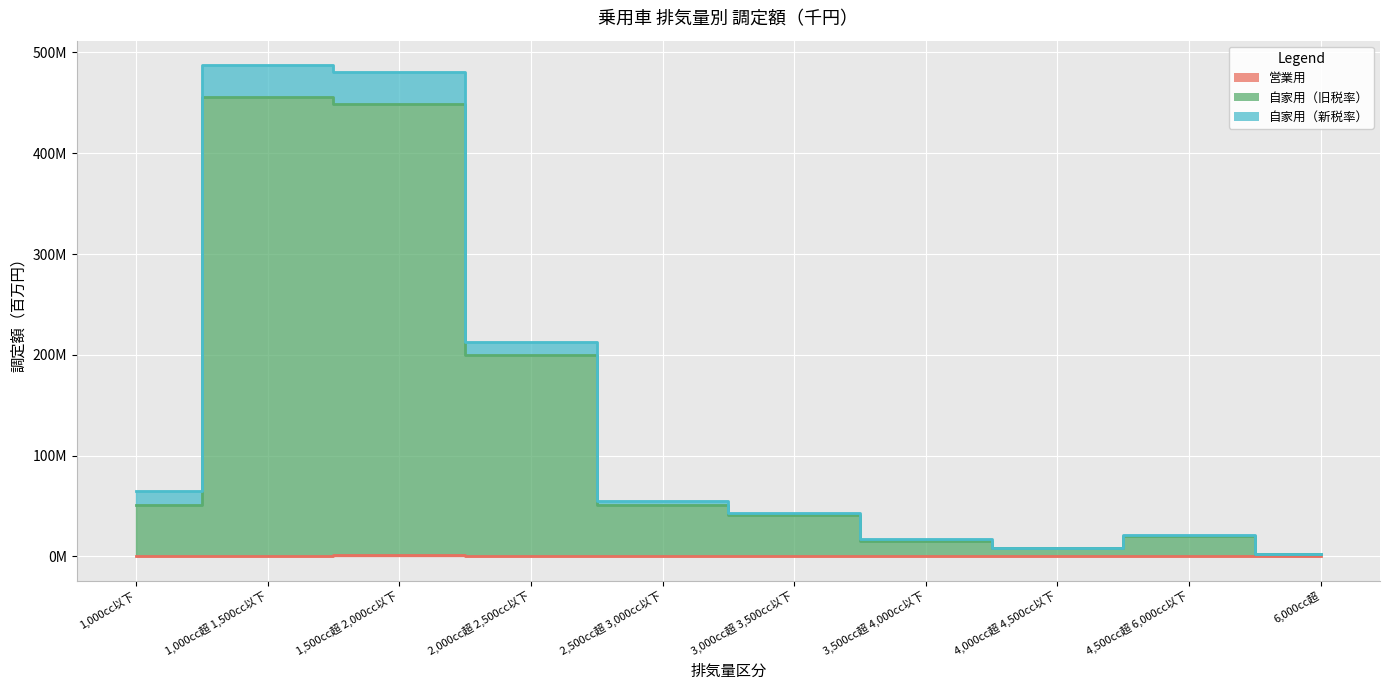

True or false: 営業用 has a value of 0.1 at 2,500cc超 3,000cc以下.

True